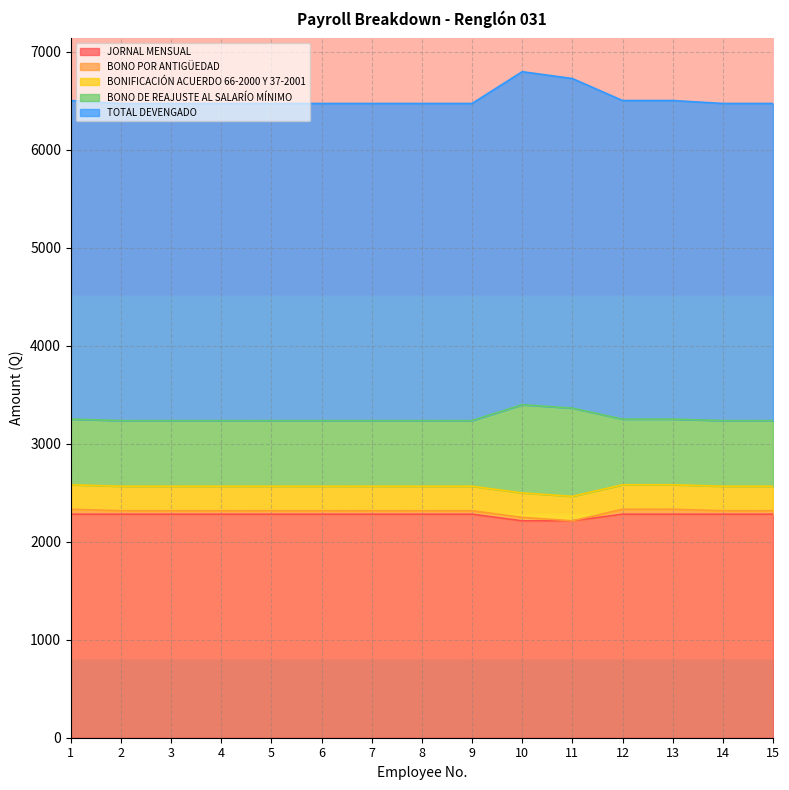

Where is the first local maximum for BONO DE REAJUSTE AL SALARÍO MÍNIMO?

10